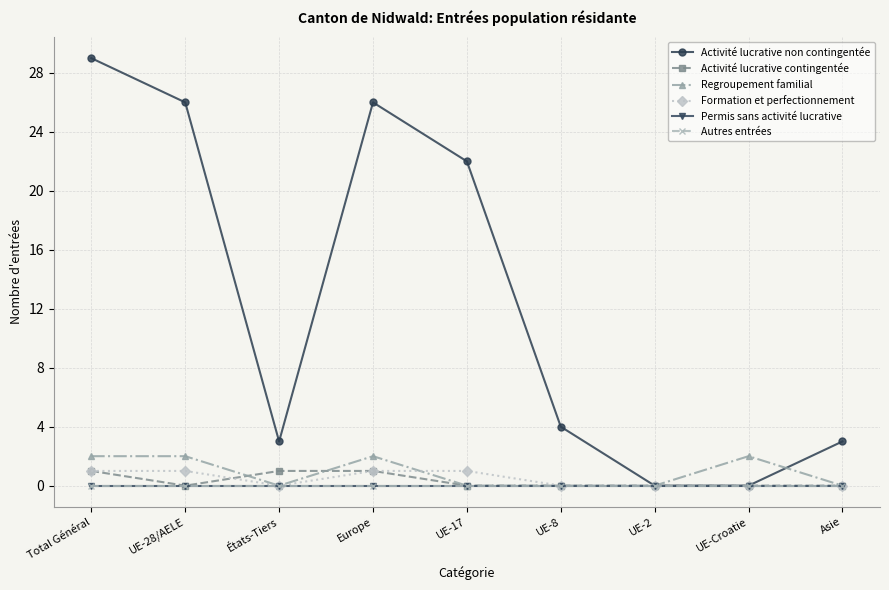

Is this an area chart (filled region under the line)?

No